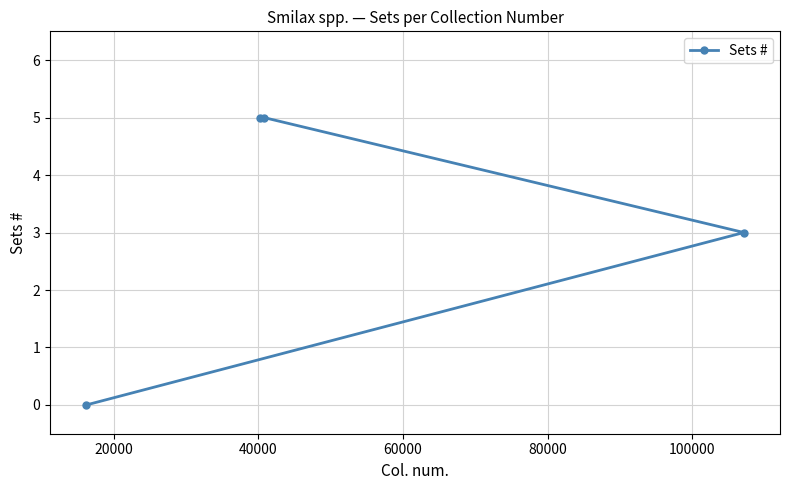

What is the maximum value shown in the chart?

5